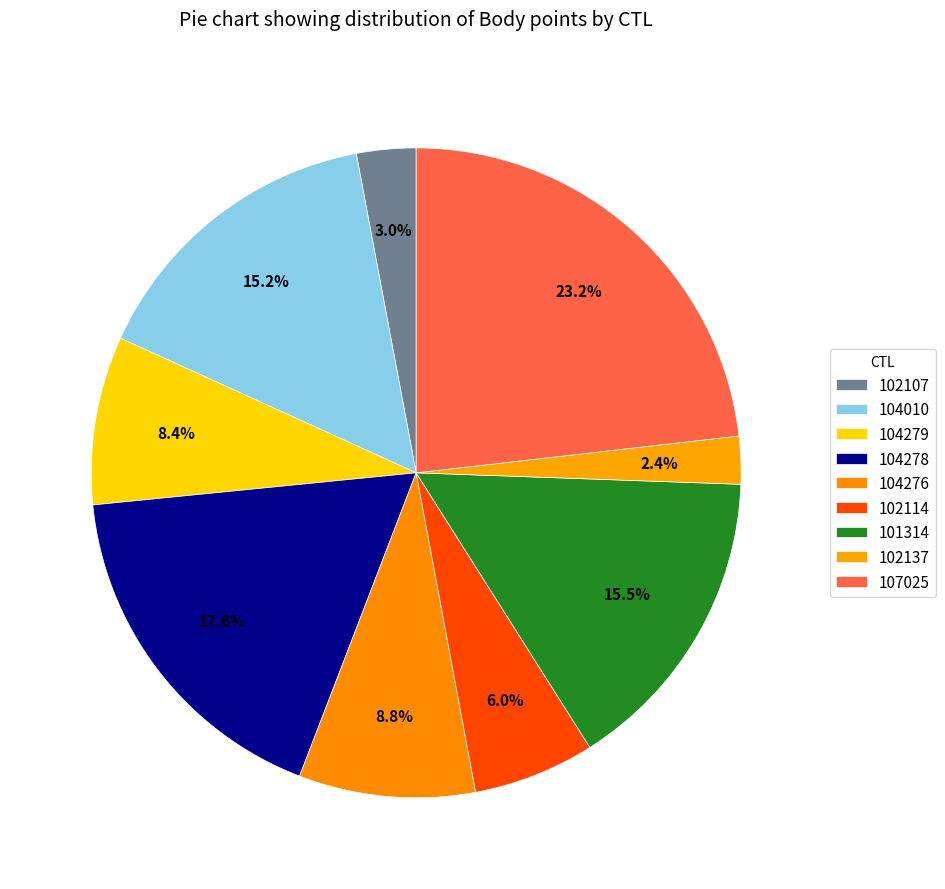

Count the number of slices in the pie.

9